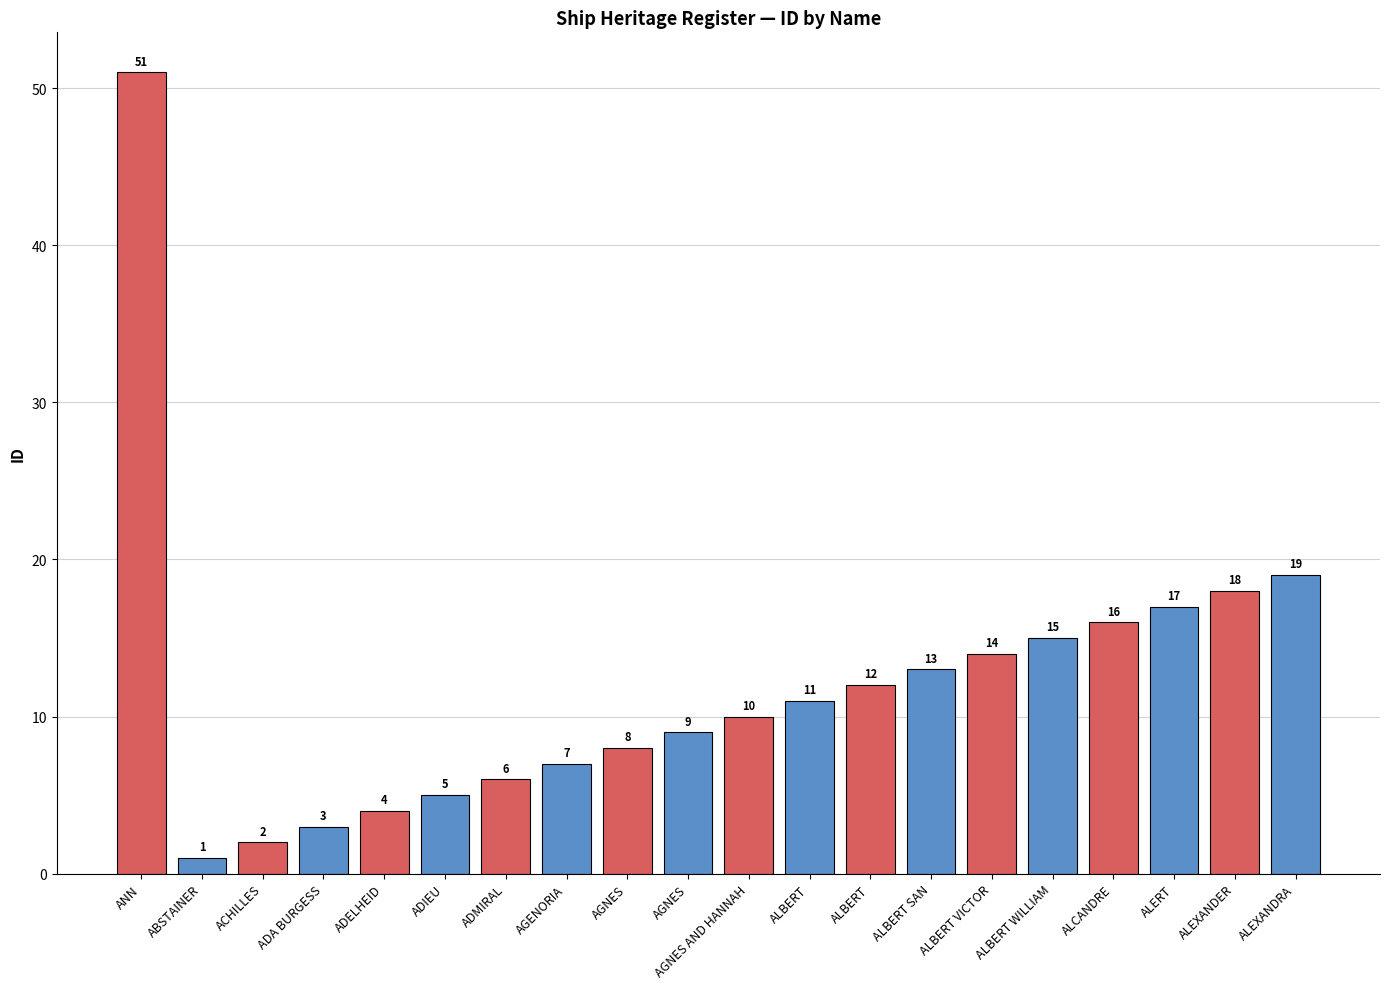

Where does the data first go above 11?

ANN